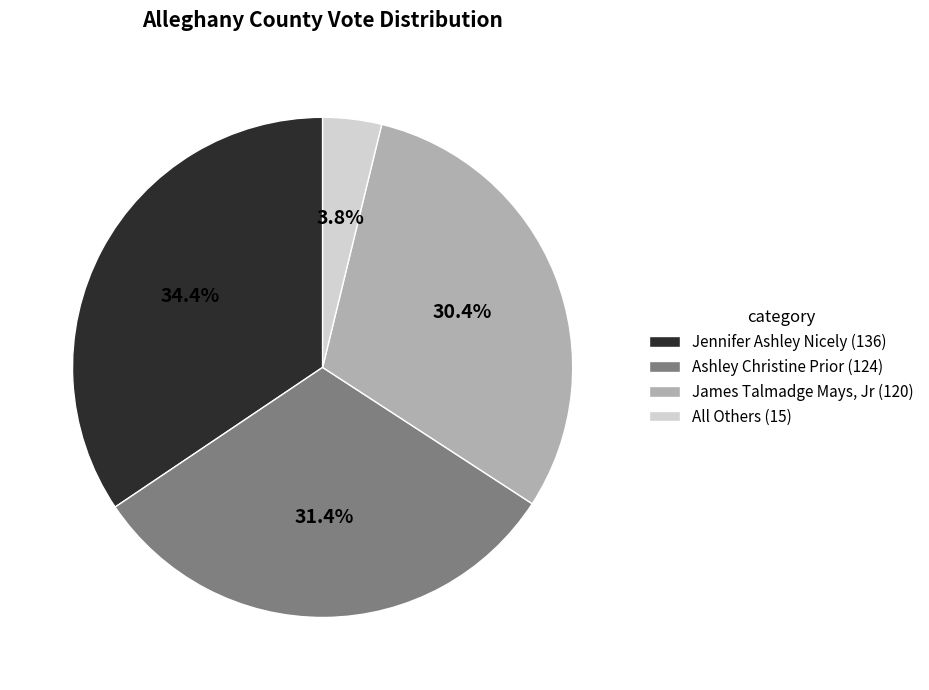

Approximately how many times larger is the value at James Talmadge Mays, Jr (120) compared to Jennifer Ashley Nicely (136)?

0.9